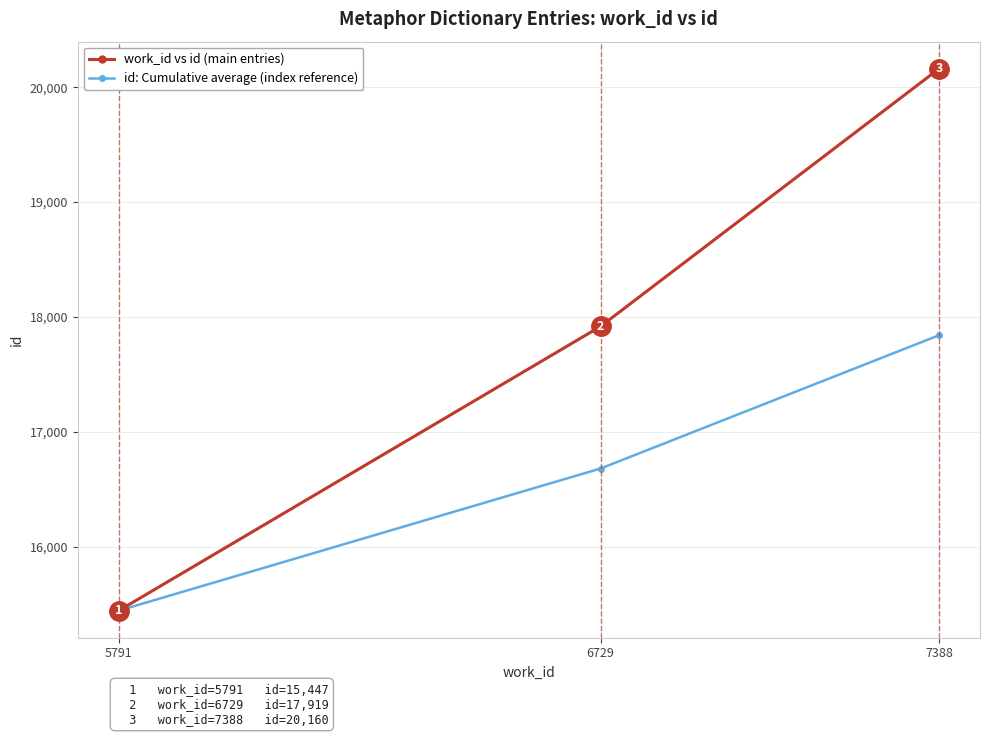

Reading left to right, what are all the values shown in this chart?

work_id vs id (main entries): 15447	17919	20160
id: Cumulative average (index reference): 15447	16683	17842